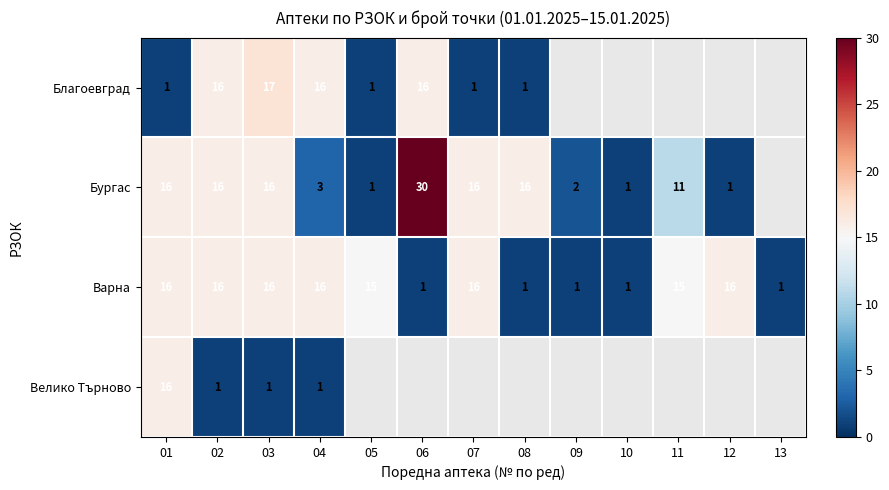

What is the difference between the Благоевград values at 05 and 06?

15